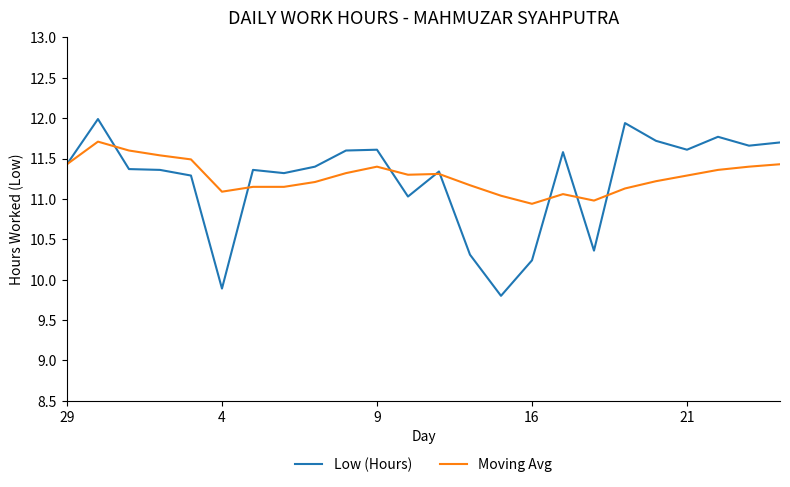

What is the highest value of the Low (Hours) series?

12.0